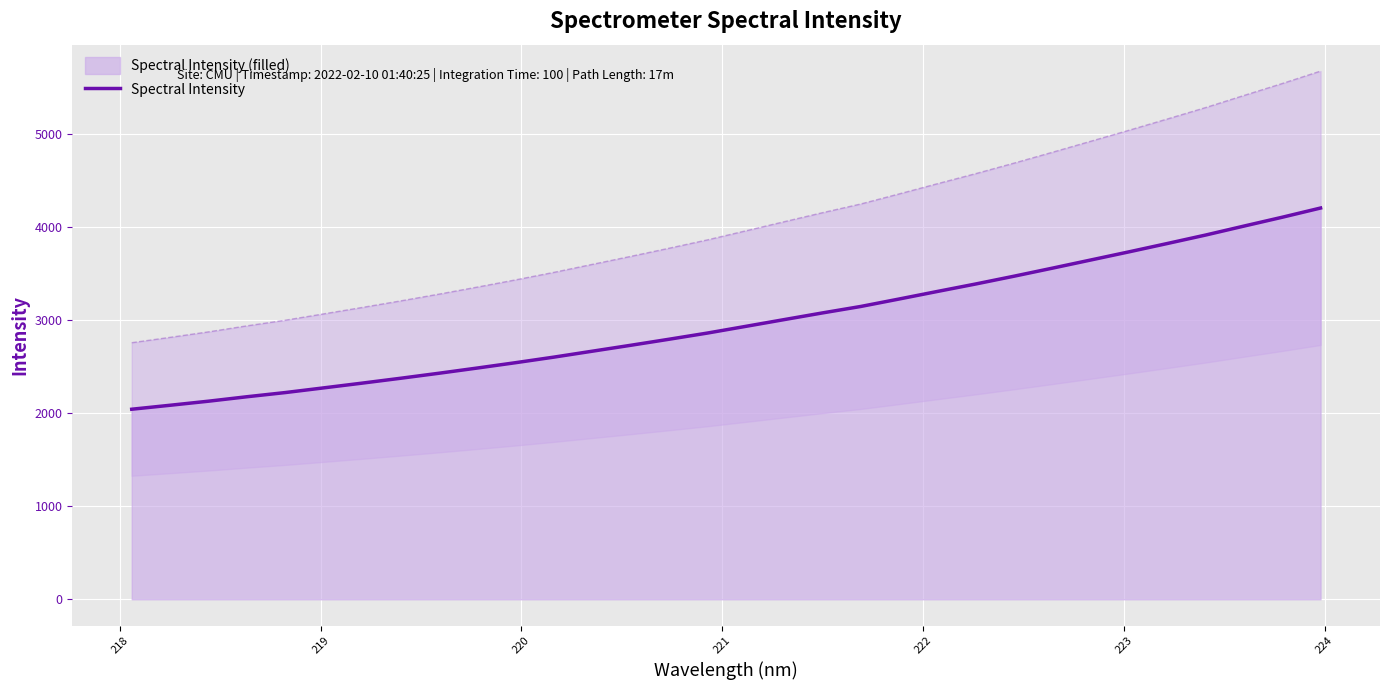

What is the average value?

2977.8